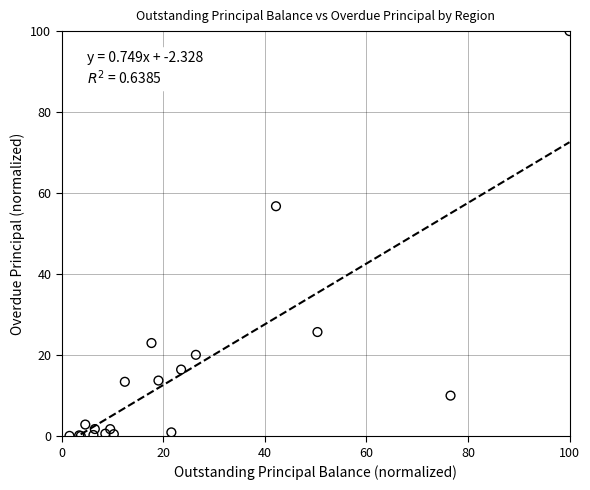

What Y value in the scatter plot is closest to 50?

56.8